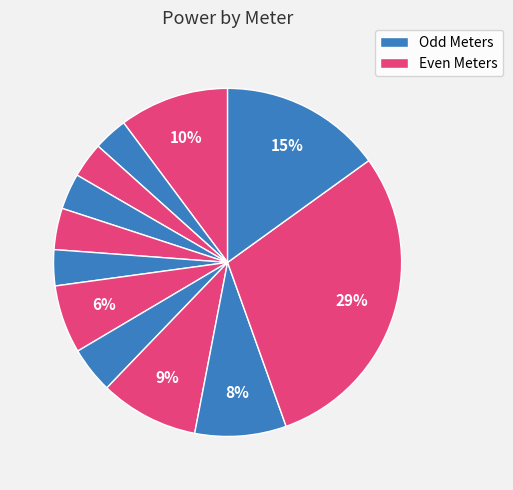

Count the number of slices in the pie.

12